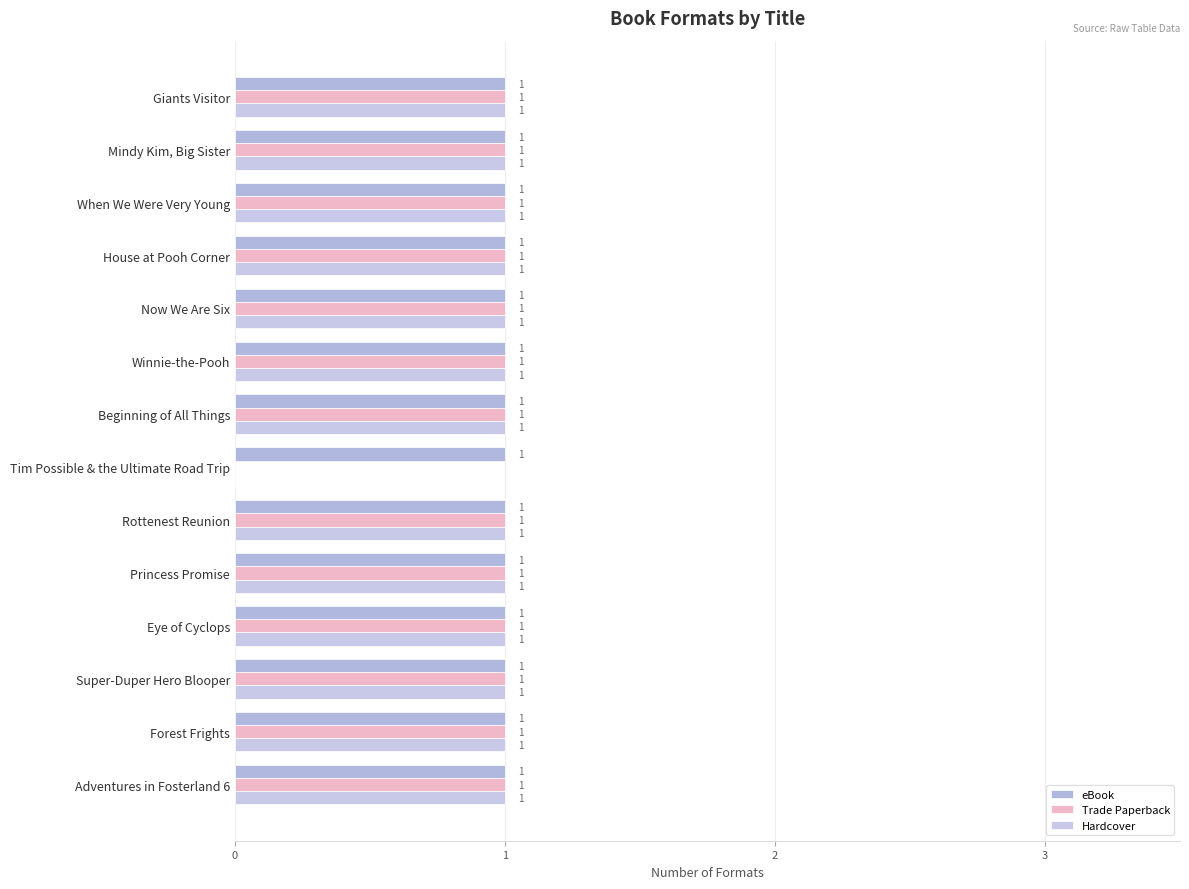

Count the number of data series in this chart.

3